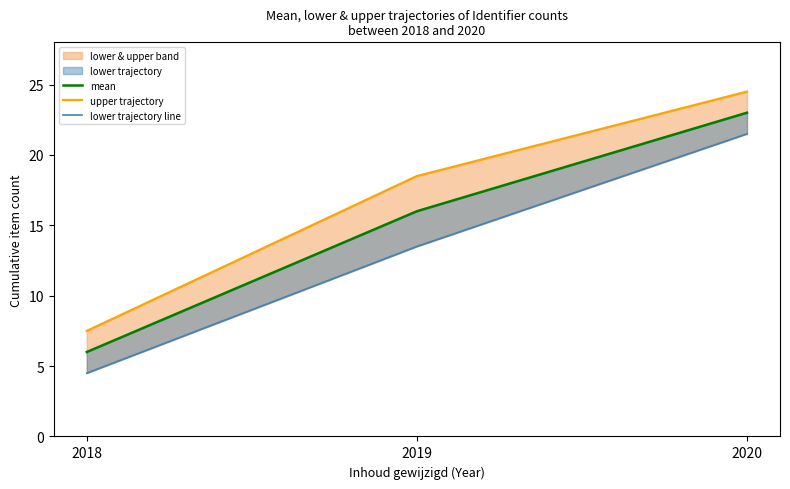

The upper trajectory series shows 8.8 at 2019. True or false?

False